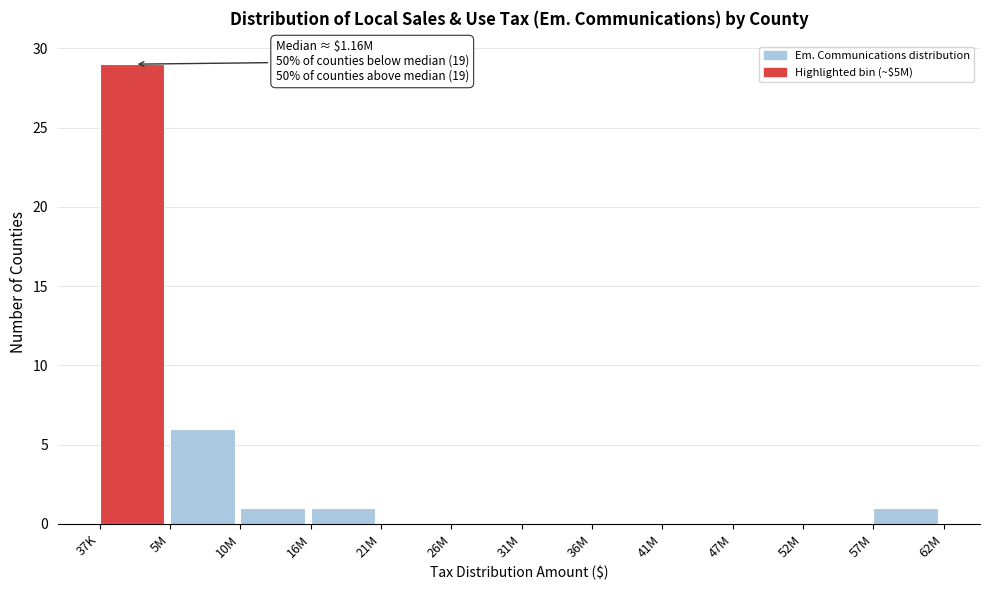

Reading left to right, extract all data points from this chart.

37K=29	5M=6	10M=1	16M=1	21M=0	26M=0	31M=0	36M=0	41M=0	47M=0	52M=0	57M=1